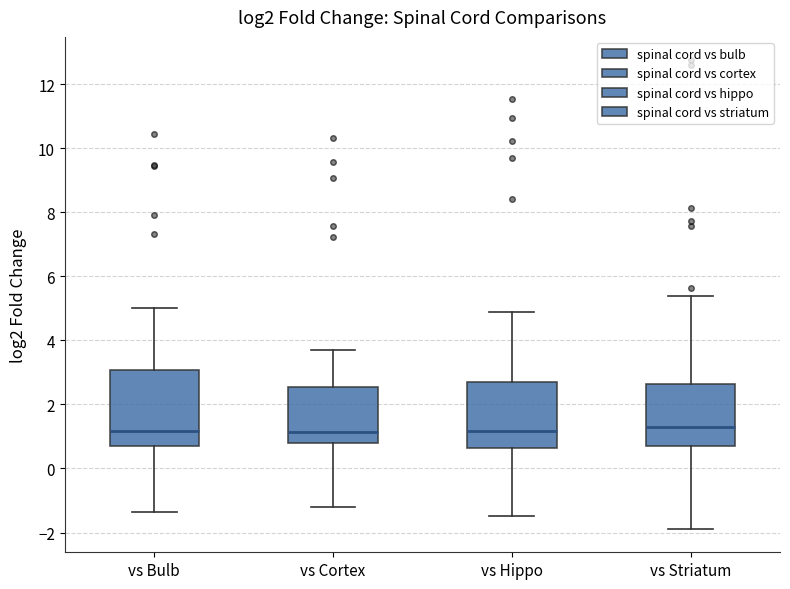

Where does the lower whisker of the box for vs Hippo end on the y-axis? The values are not printed on the chart, so give them approximately, as read against the axis.

-1.4